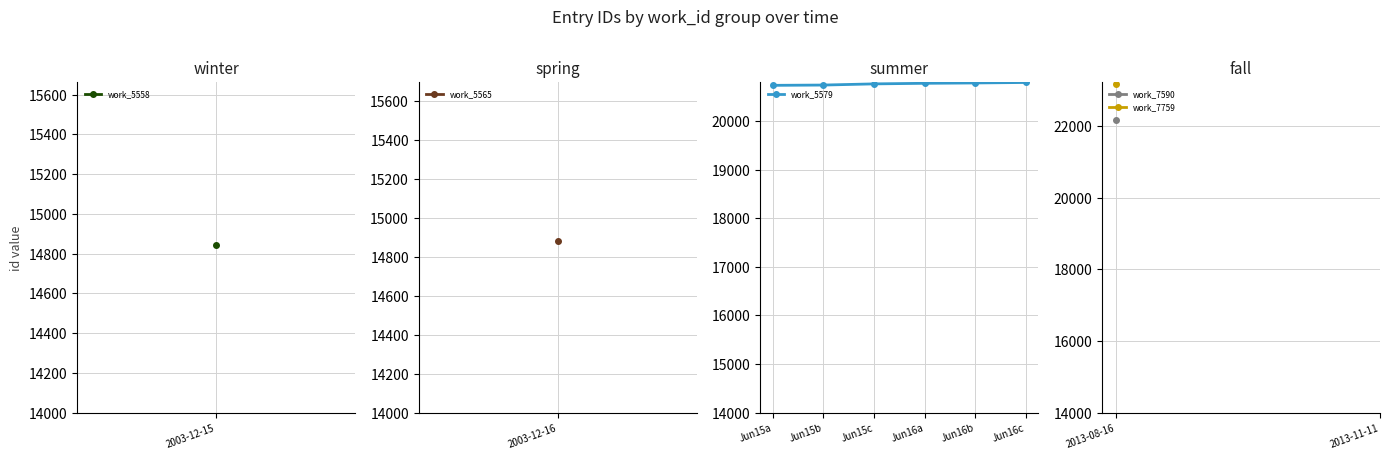

The value at Jun16c is 35883. True or false?

False